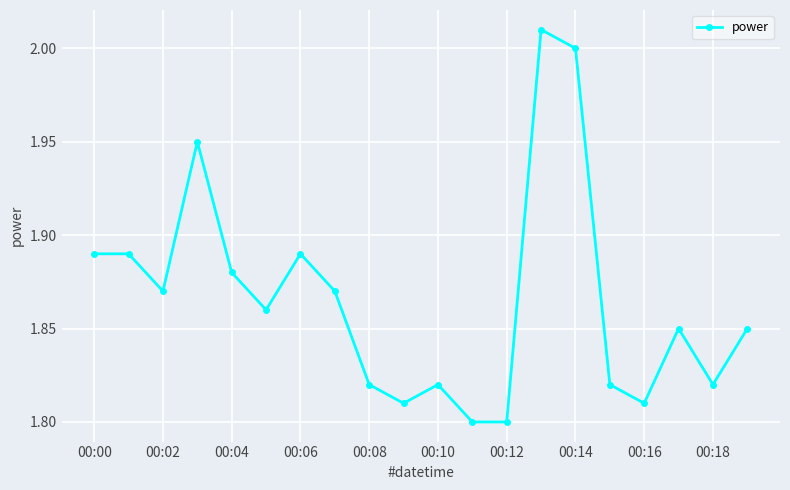

What is the sum of all values?

37.3